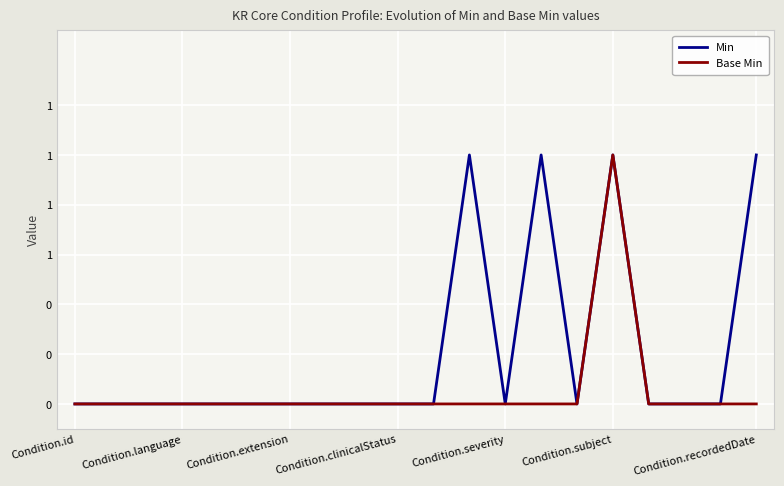

What is the label of the 2nd point from the right?

18